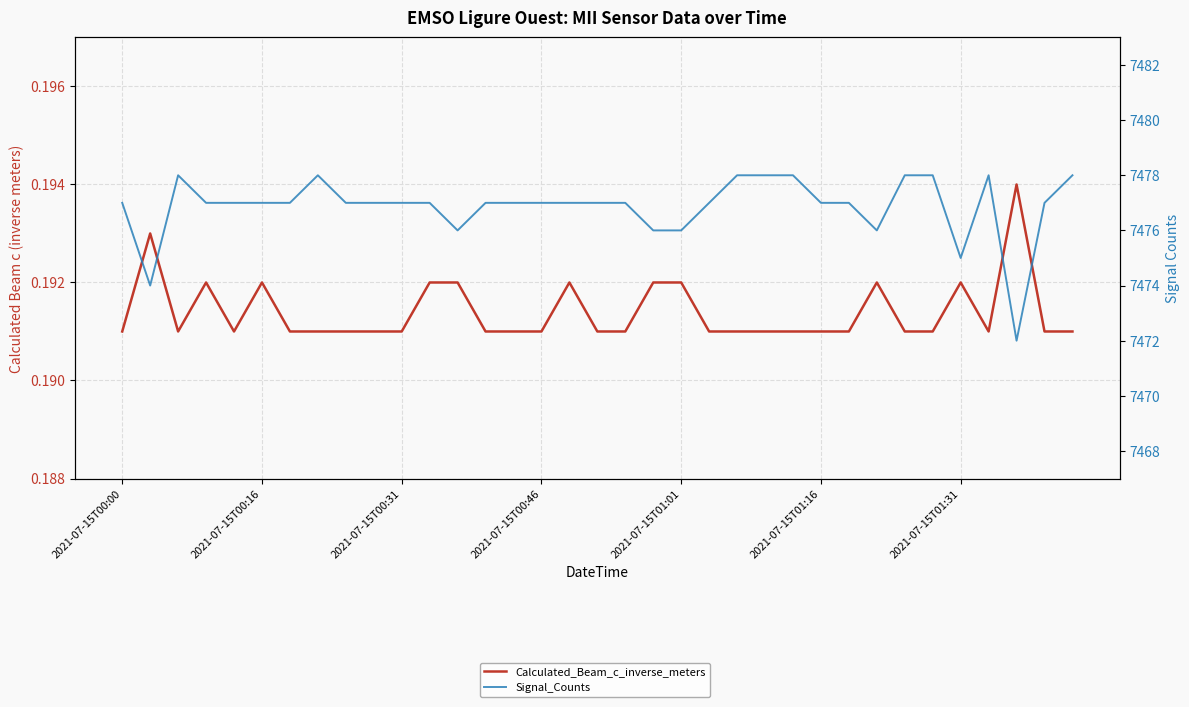

Which series changed the most between 27 and 34?

Signal_Counts